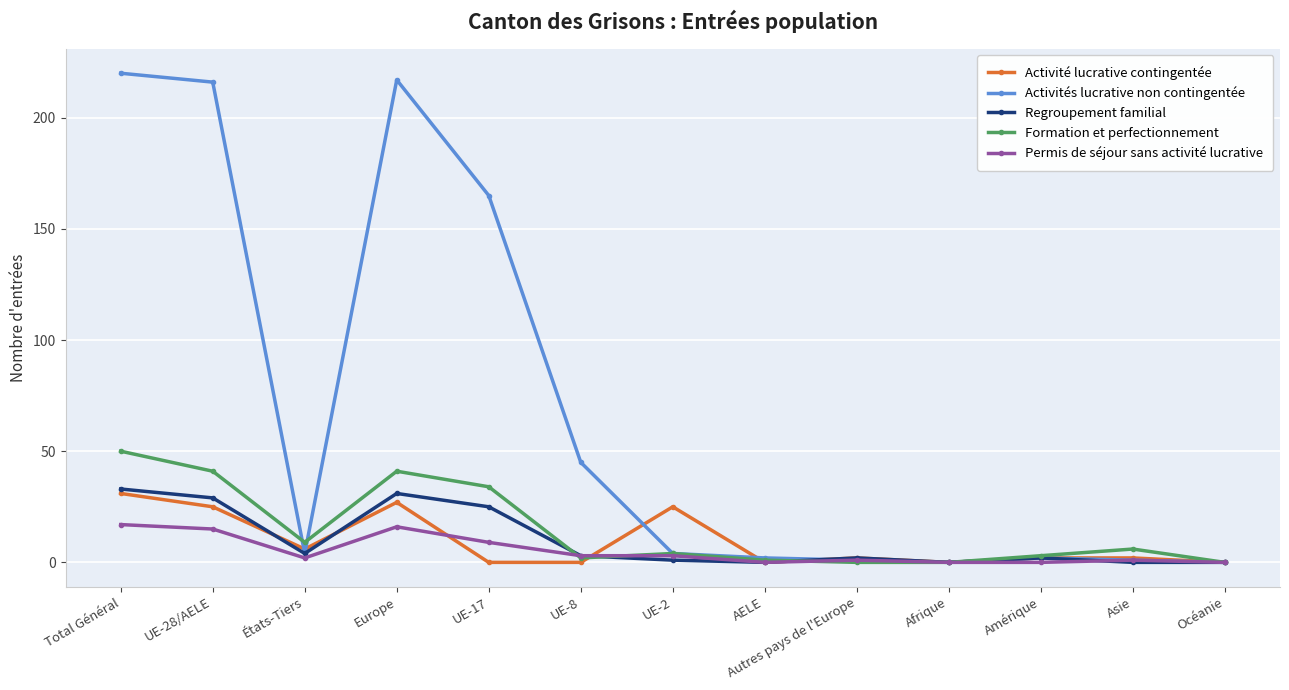

Which series has the largest range (max minus min)?

Activités lucrative non contingentée